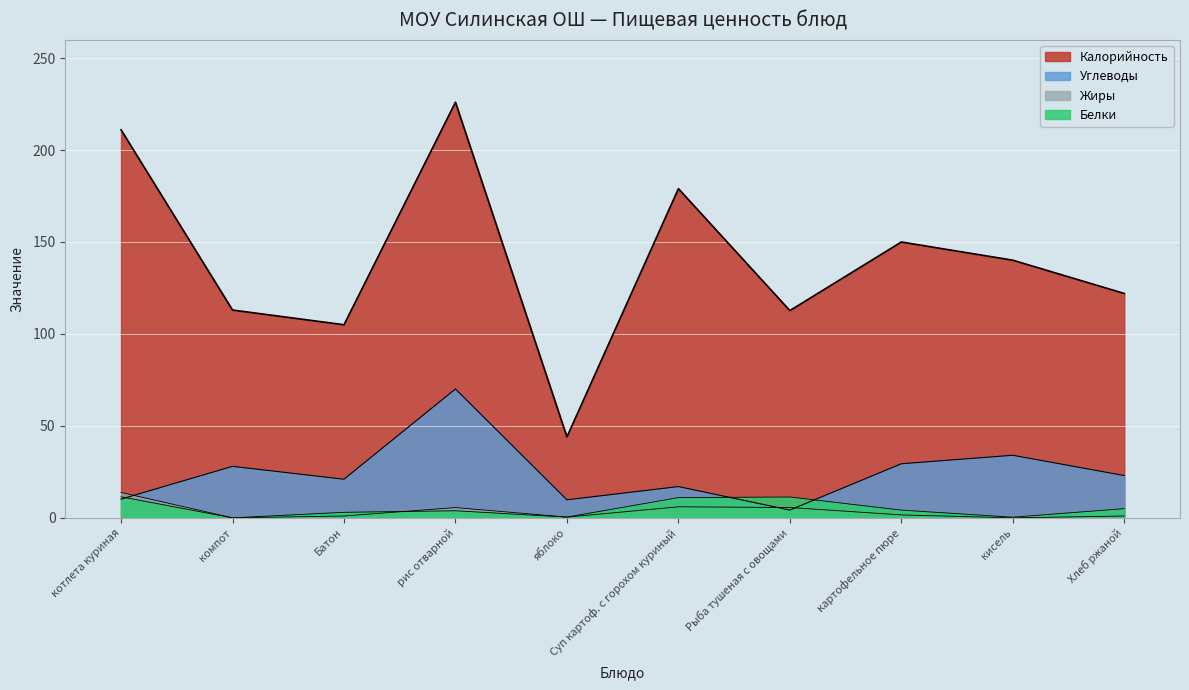

Between яблоко and кисель, which series saw the biggest shift?

Калорийность